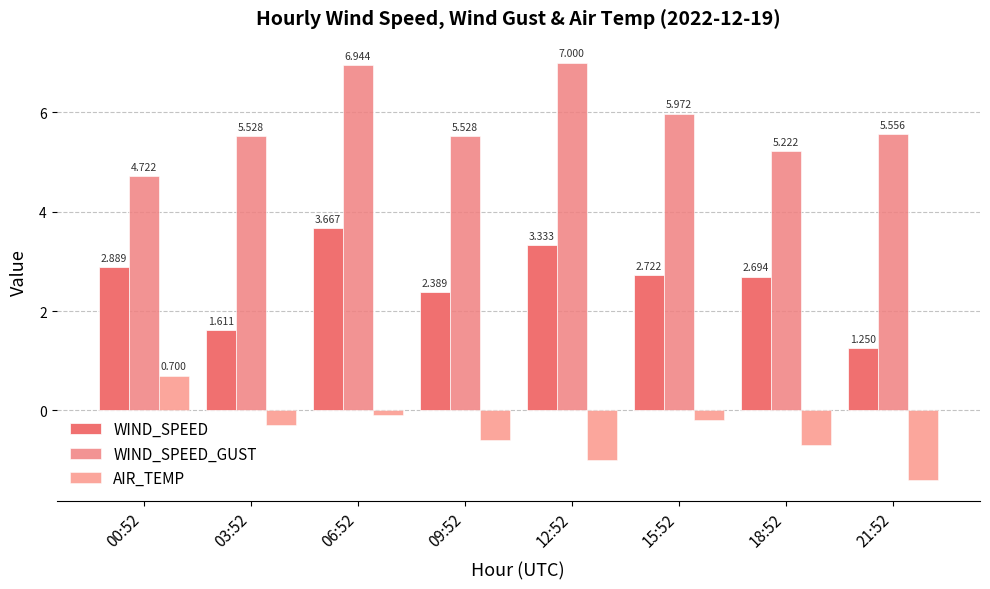

How many values in the WIND_SPEED_GUST series exceed 5?

7